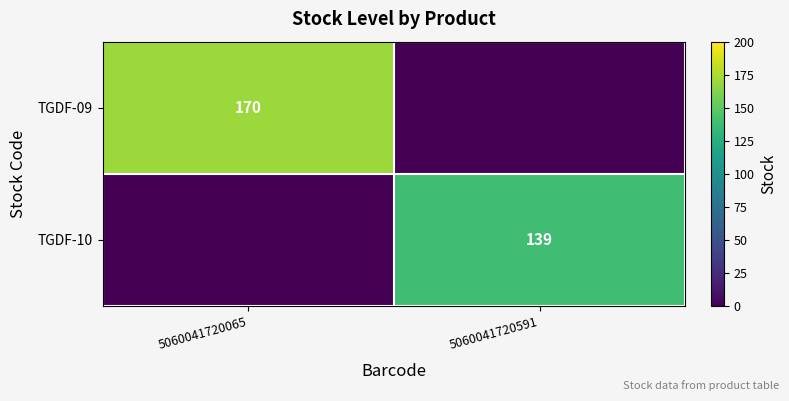

Is it true that TGDF-09 equals 170 at 5060041720065?

True